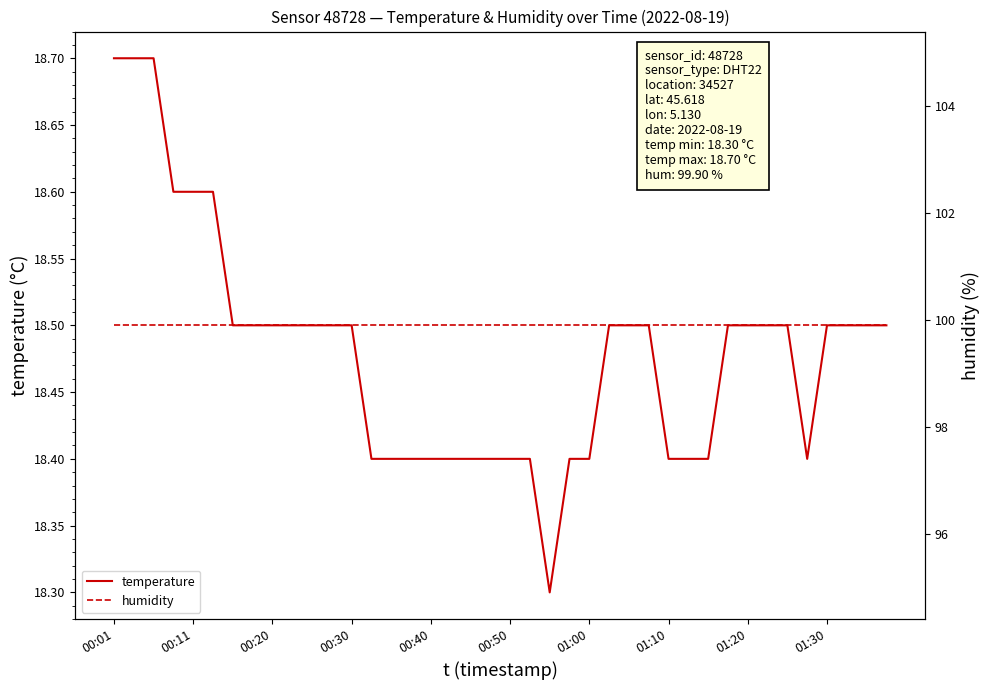

True or false: humidity and temperature intersect in this chart.

False